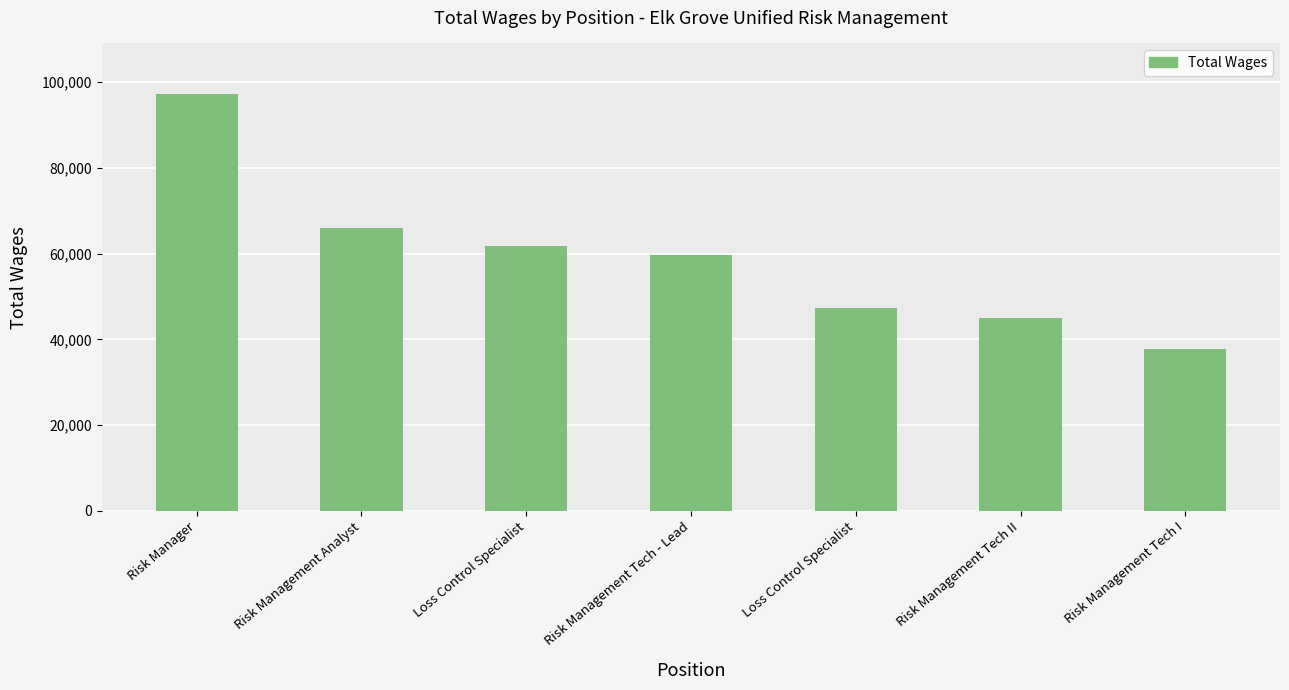

Are the bars horizontal?

No